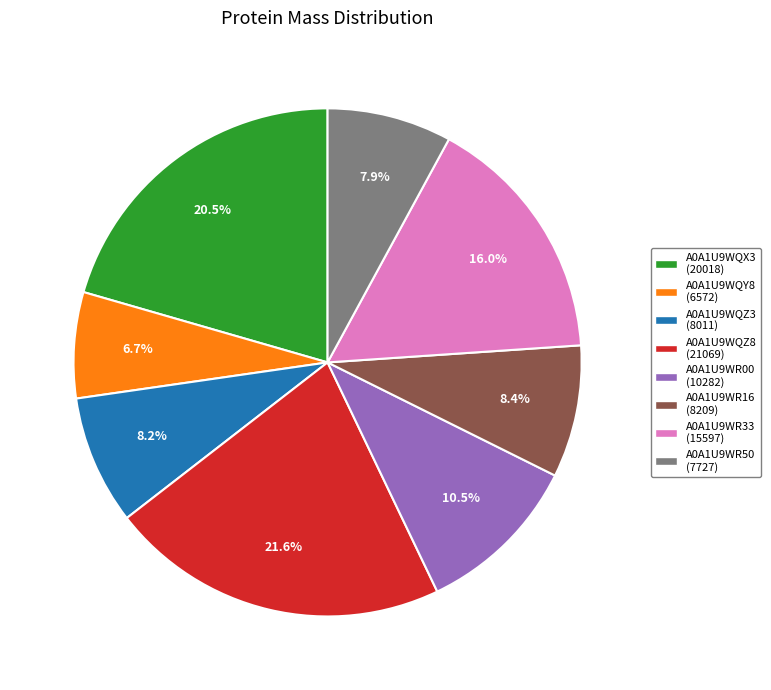

To the nearest percent, what is the combined percentage of A0A1U9WR00 and A0A1U9WQZ8?

32%